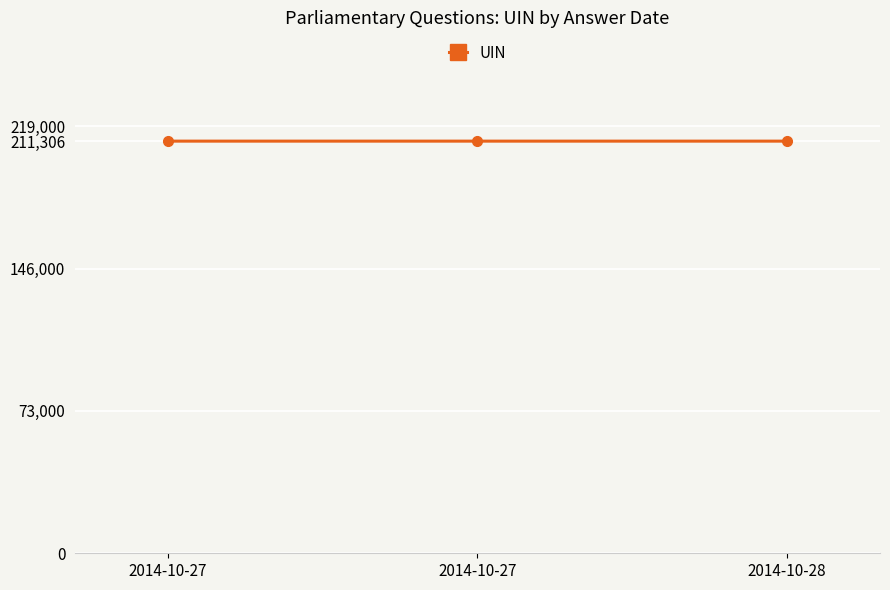

Count the number of data series in this chart.

1